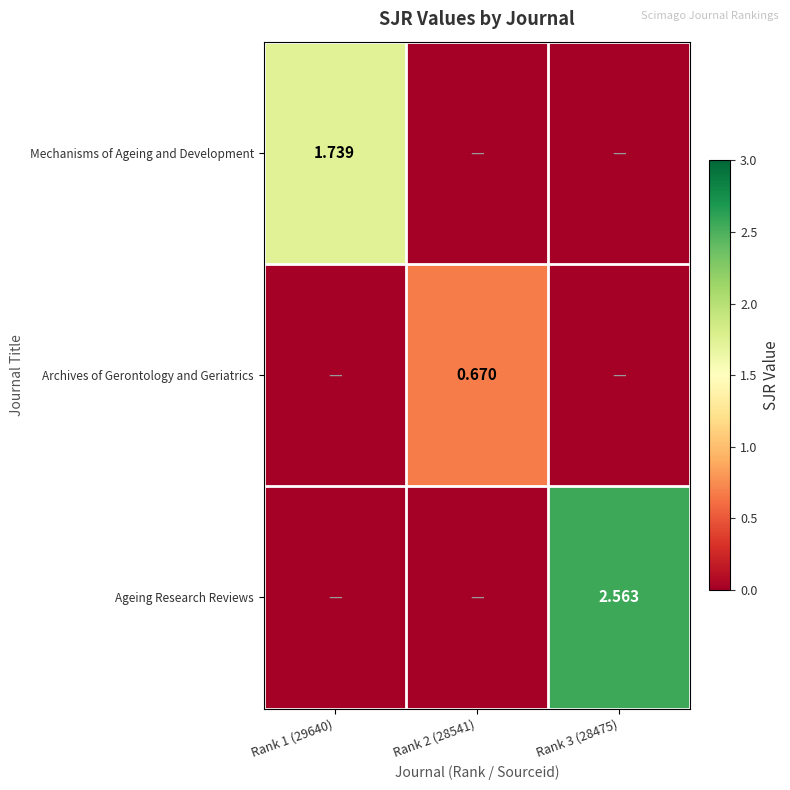

True or false: Archives of Gerontology and Geriatrics has a value of 0.0 at Rank 3 (28475).

True